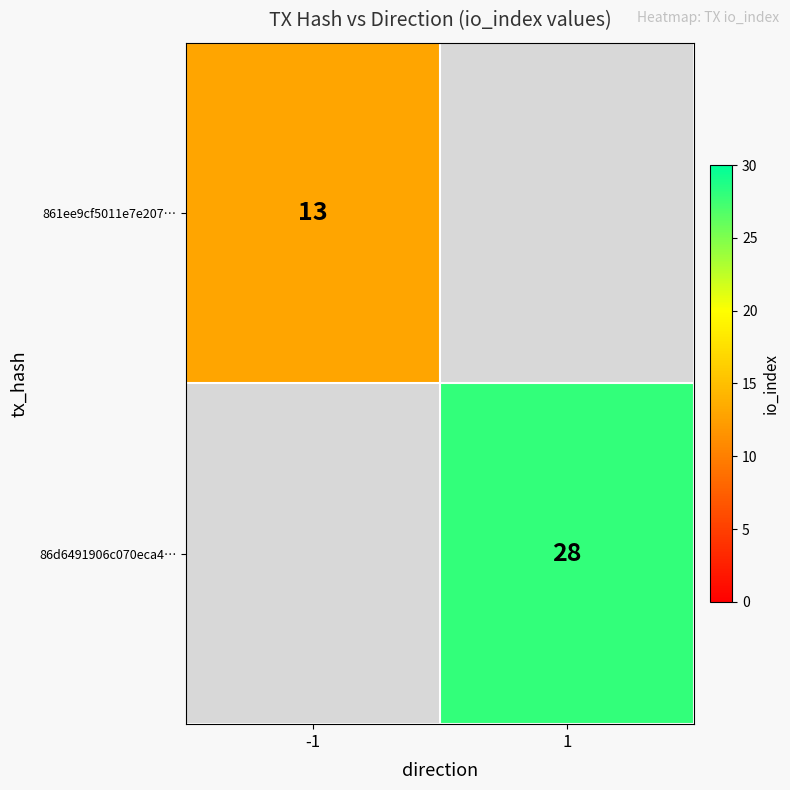

The 86d6491906c070eca4… series shows 40 at 1. True or false?

False